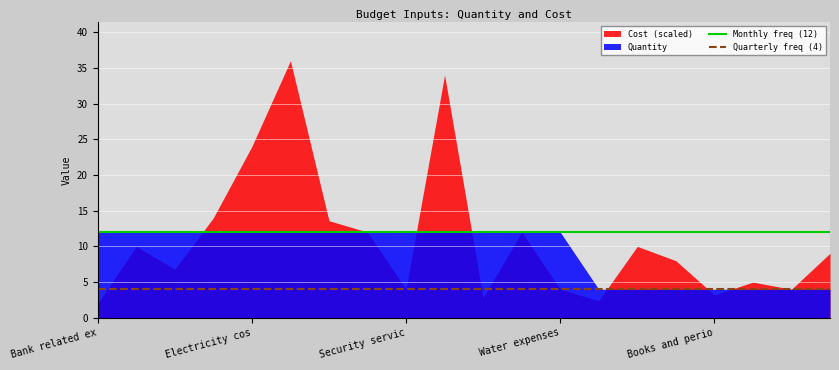

At which label does Monthly freq (12) reach its peak?

Bank related ex